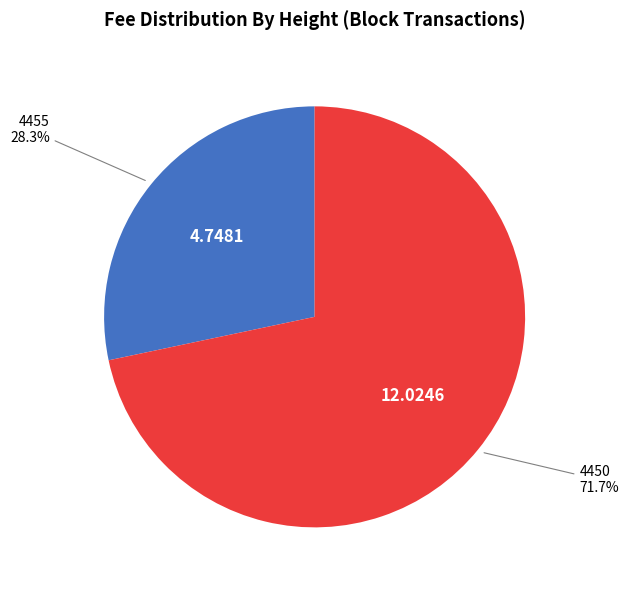

Which category has the smallest portion of the pie?

4455